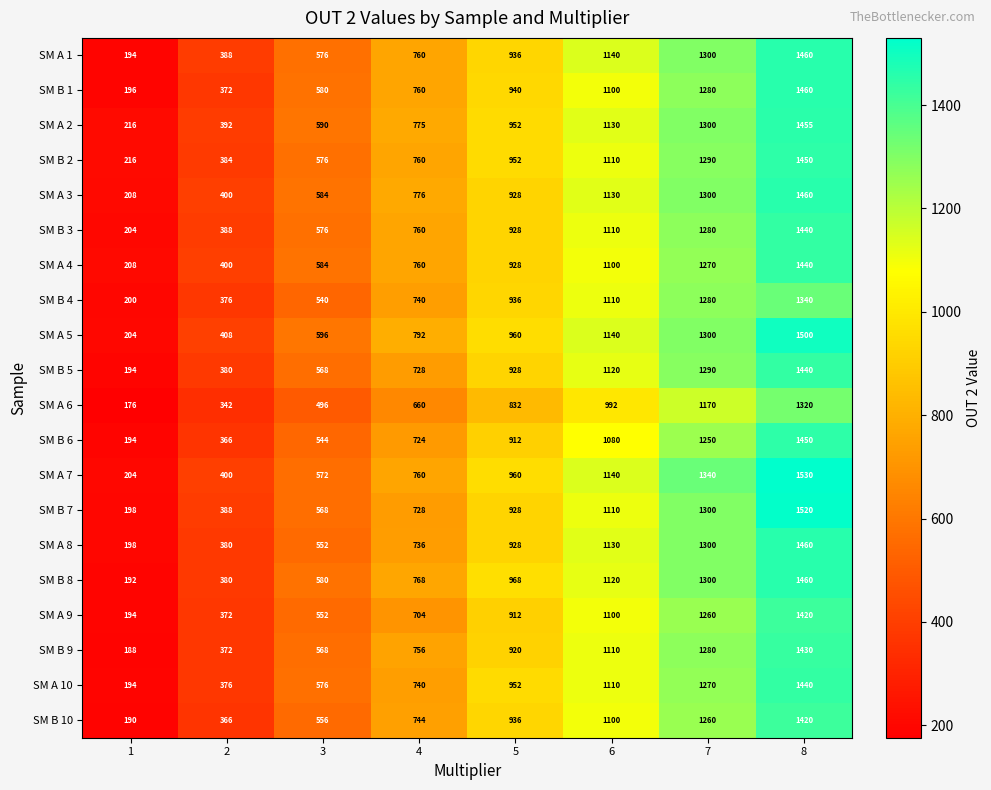

The SM B 5 series shows 380 at 2. True or false?

True